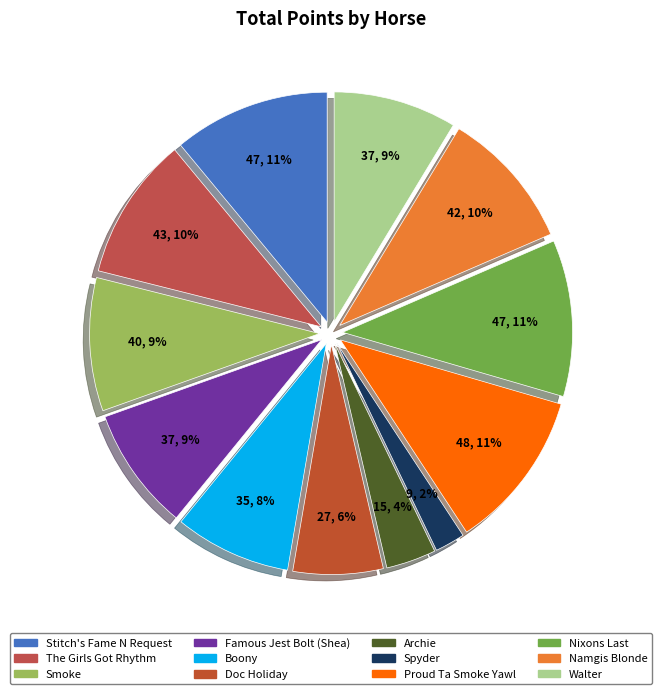

Count the number of slices in the pie.

12